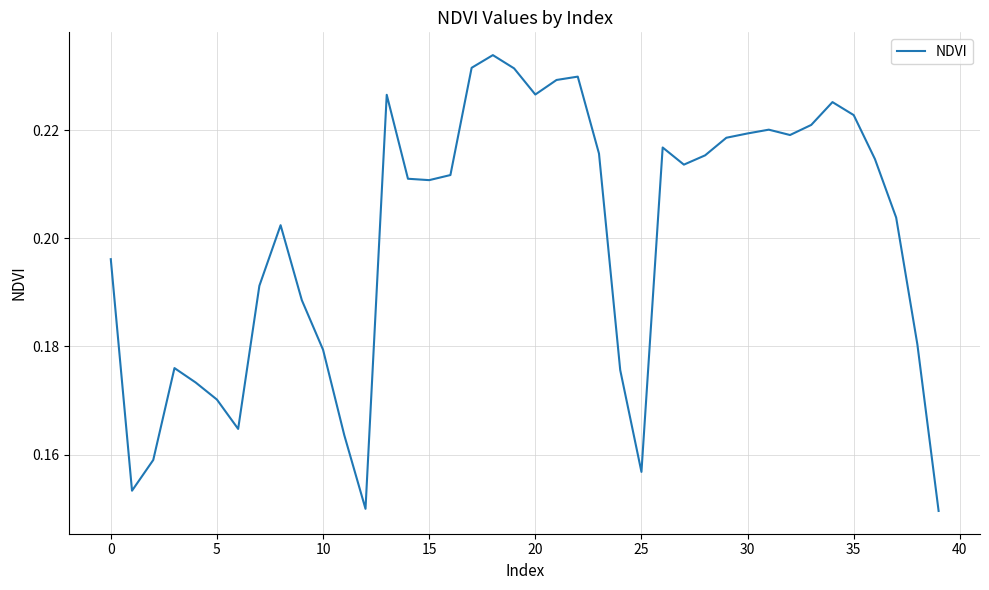

How many lines are shown in the chart?

1